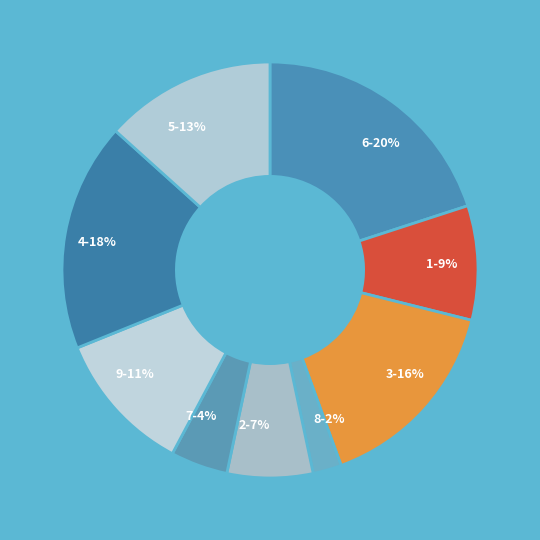

Does 4 account for over 50% of the chart?

No